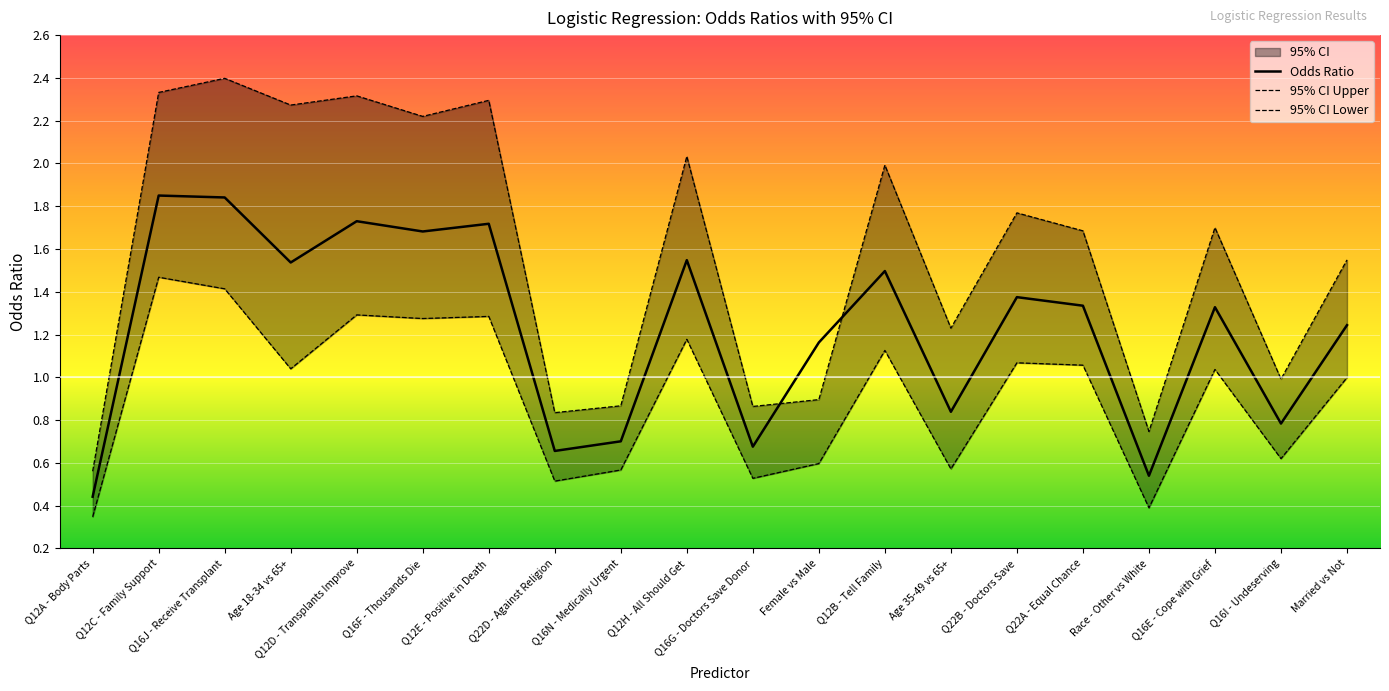

What is the label of the 9th point from the right?

Female vs Male